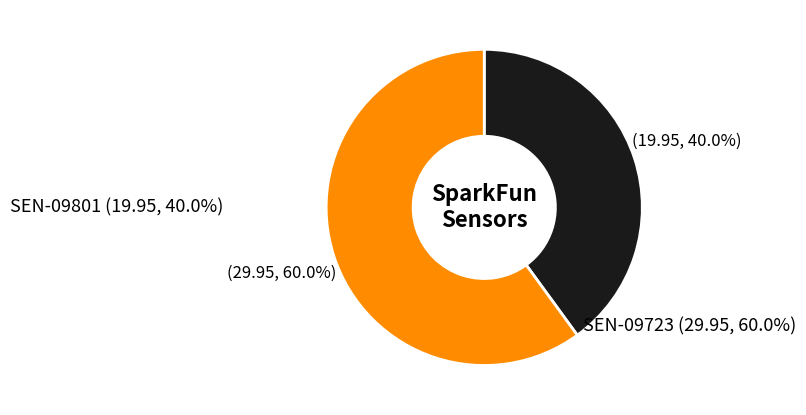

Is there any slice that represents more than half of the pie?

Yes